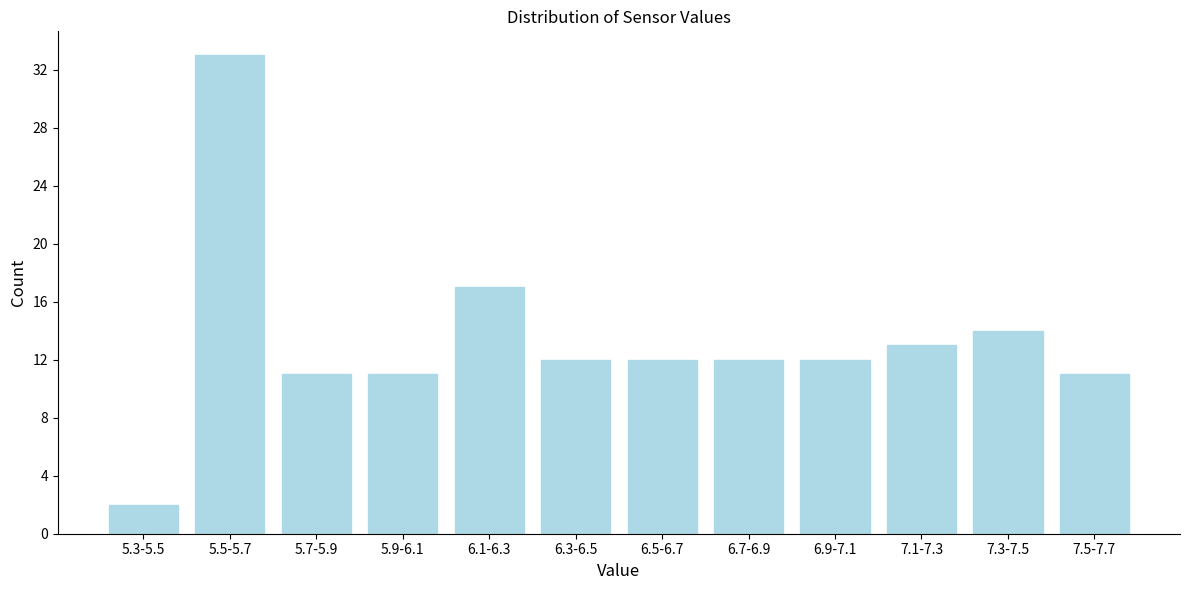

Reading right to left, extract all data points from this chart.

11	14	13	12	12	12	12	17	11	11	33	2